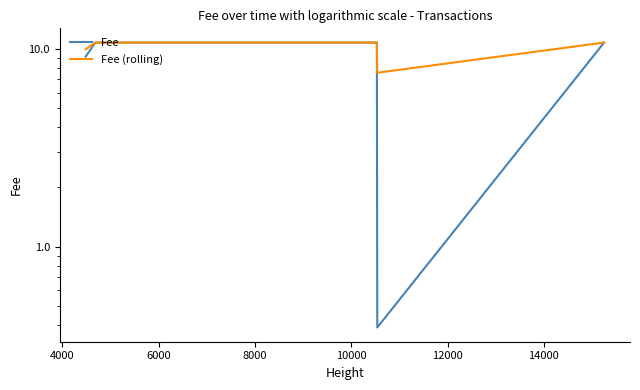

The Fee (rolling) series shows 10.8 at 6000. True or false?

True